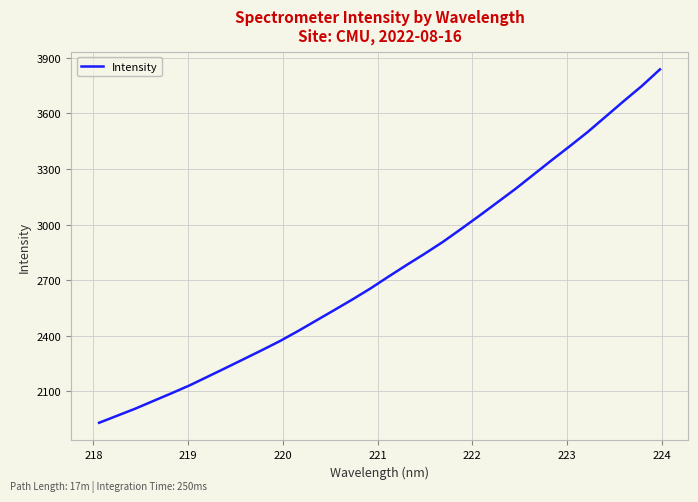

What is the smallest value displayed?

1928.5